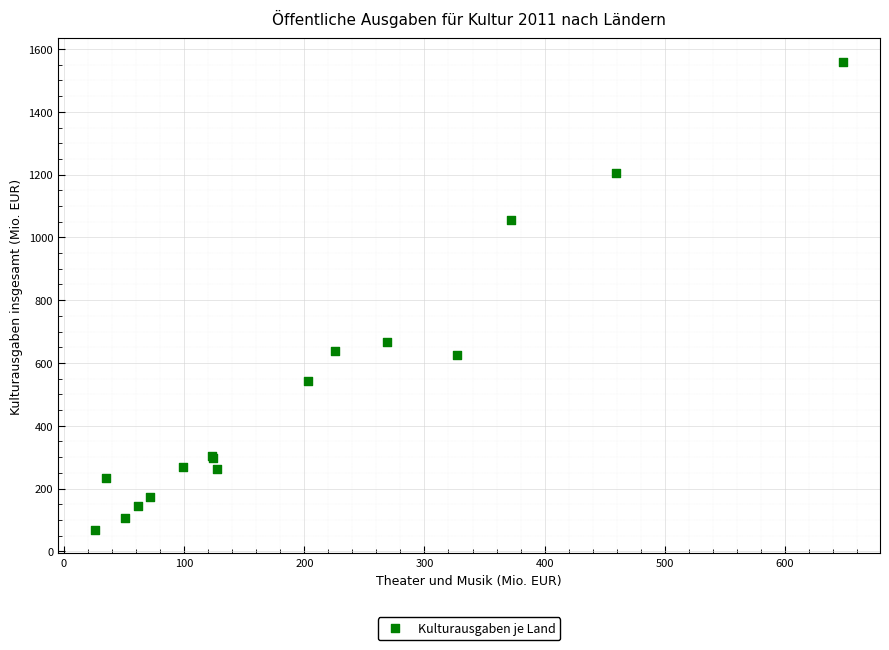

What Y value in the scatter plot is closest to 813?

666.9